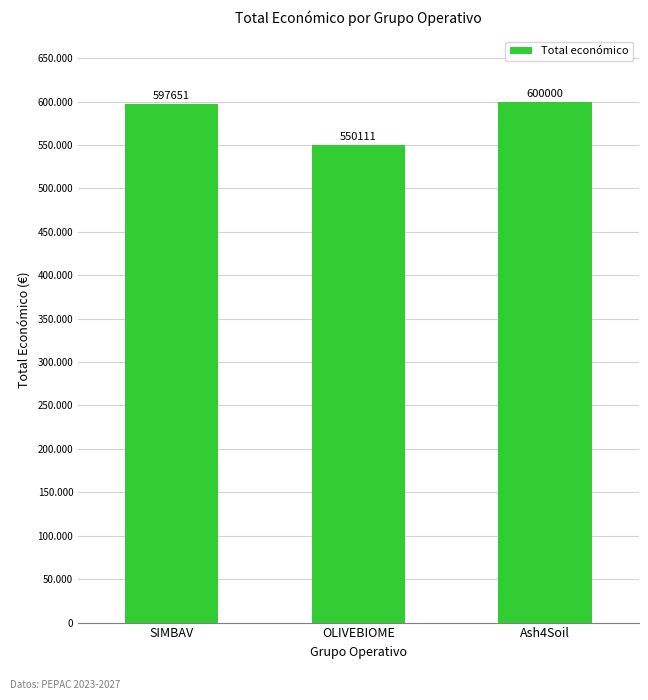

What is the sum of all values?

1747762